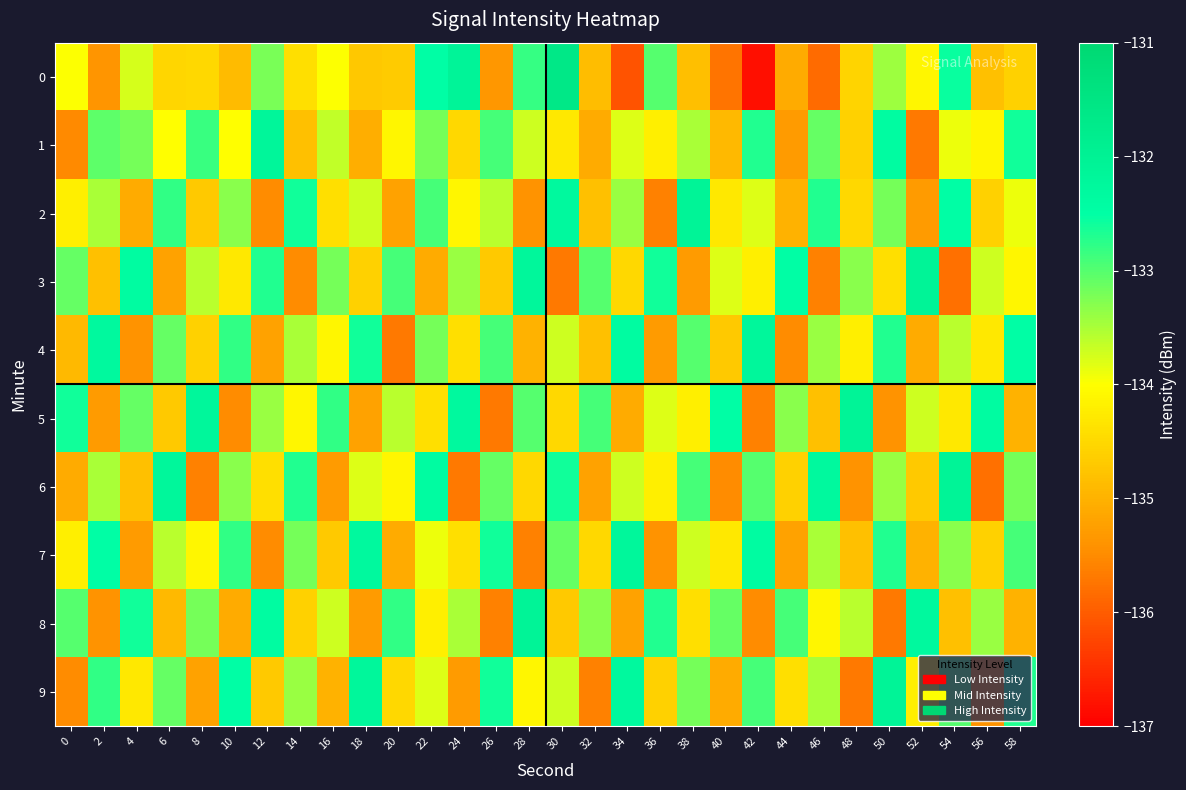

At how many categories does at least one series exceed -136?

30